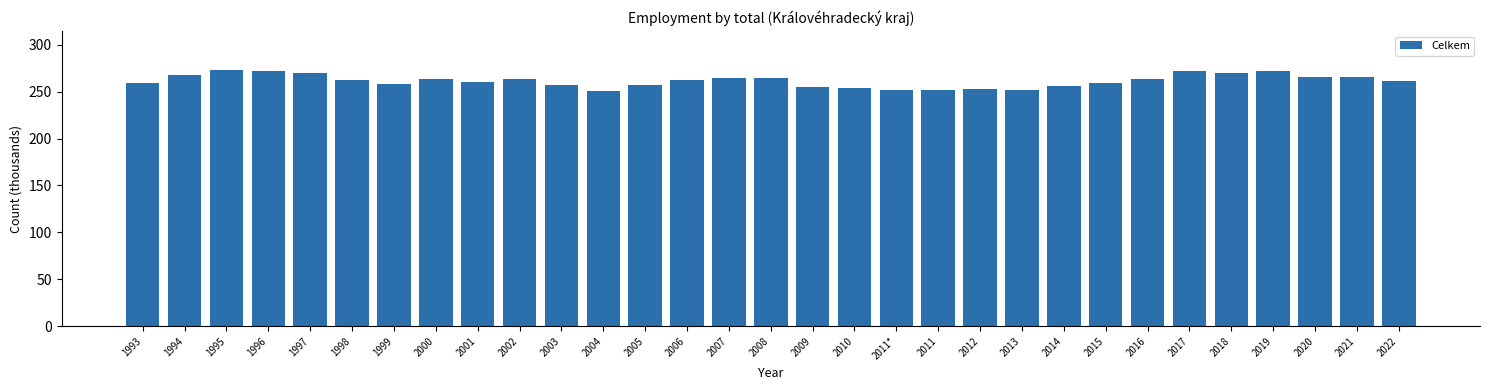

What is the smallest value displayed?

251.0